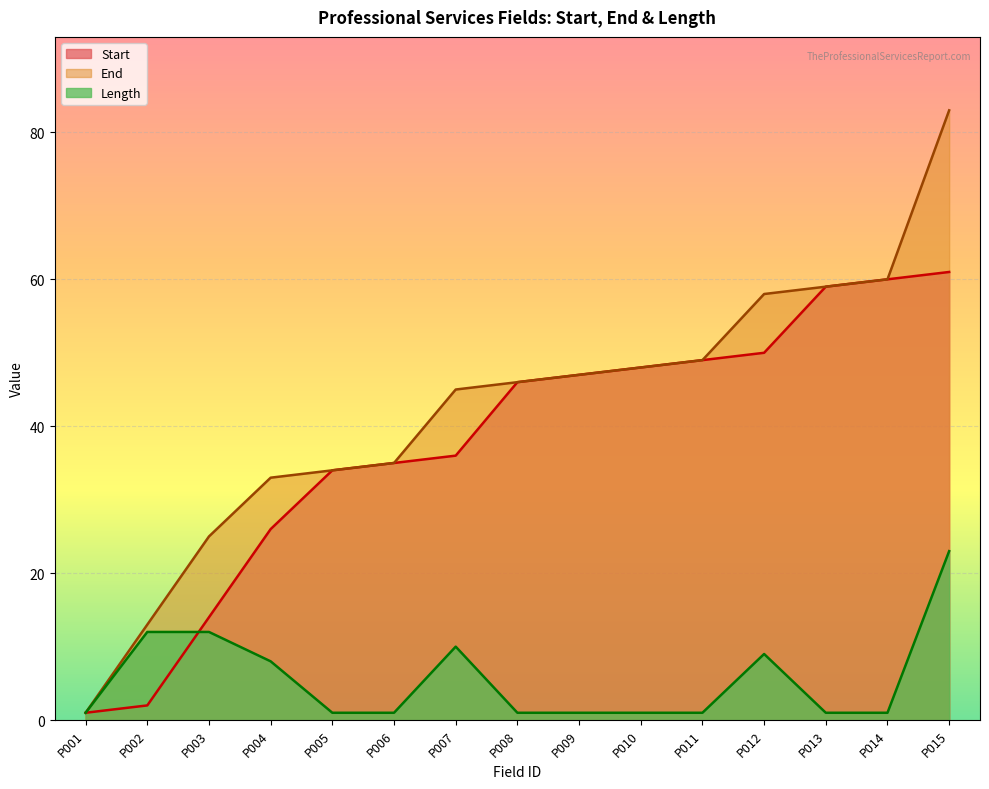

True or false: Length has more than 1 points higher than both neighbors.

True